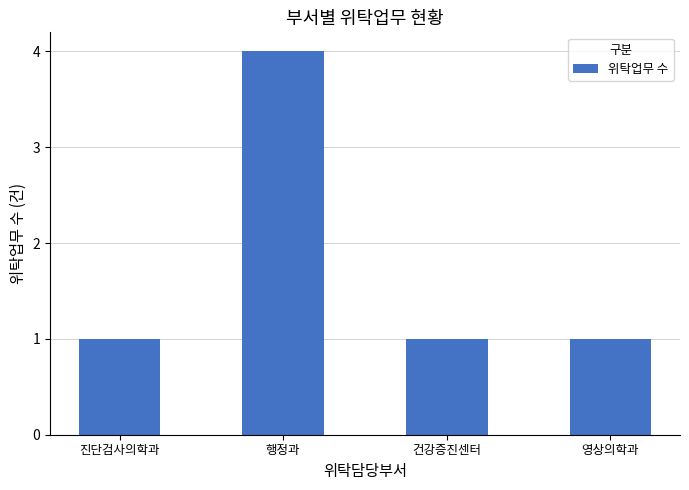

True or false: the data shows 7 at 행정과.

False